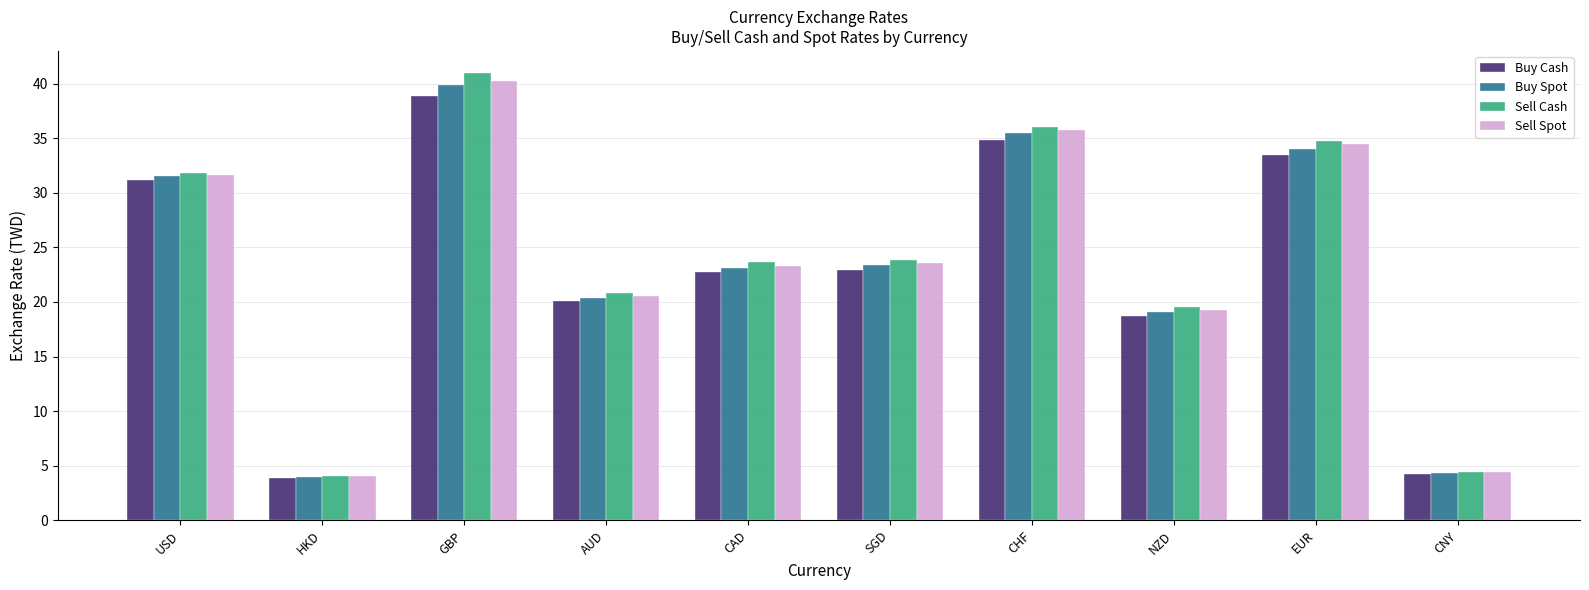

What is the maximum value shown in the chart?

41.0